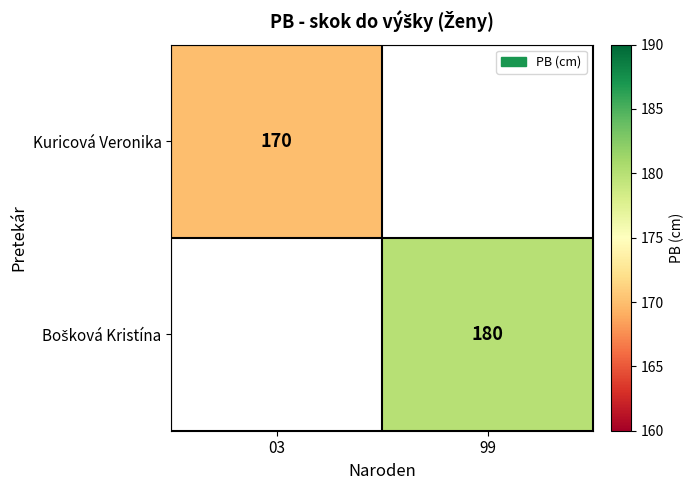

The Kuricová Veronika series shows 81 at 03. True or false?

False